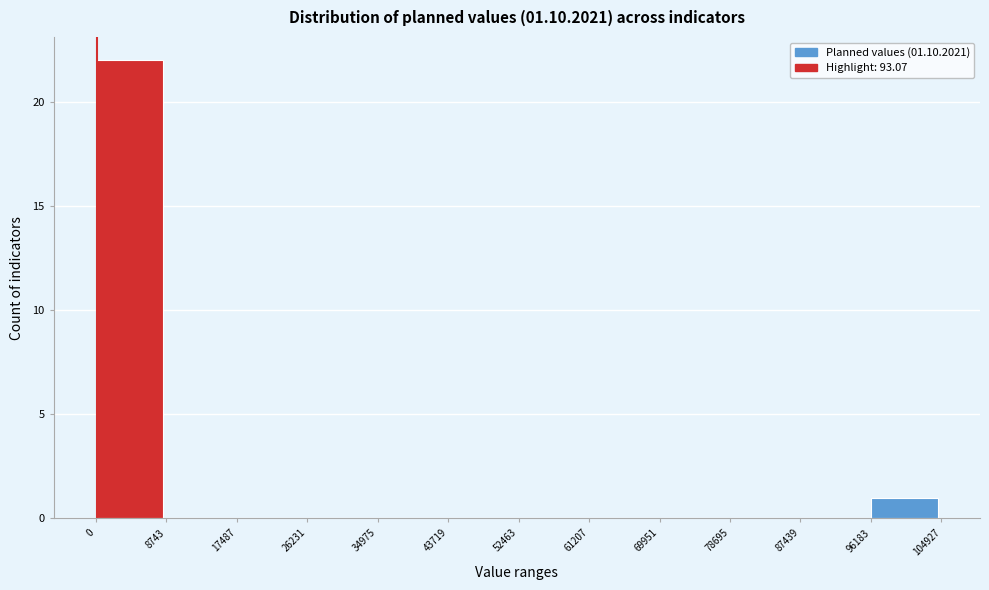

Reading left to right, transcribe this chart: for each bar, give the range it covers on the x-axis and its height. The values are not printed on the chart, so give them approximately, as read against the axis.

0 to 8743: 22
8743 to 17487: 0
17487 to 26231: 0
26231 to 34975: 0
34975 to 43719: 0
43719 to 52463: 0
52463 to 61207: 0
61207 to 69951: 0
69951 to 78695: 0
78695 to 87439: 0
87439 to 96183: 0
96183 to 104927: 1